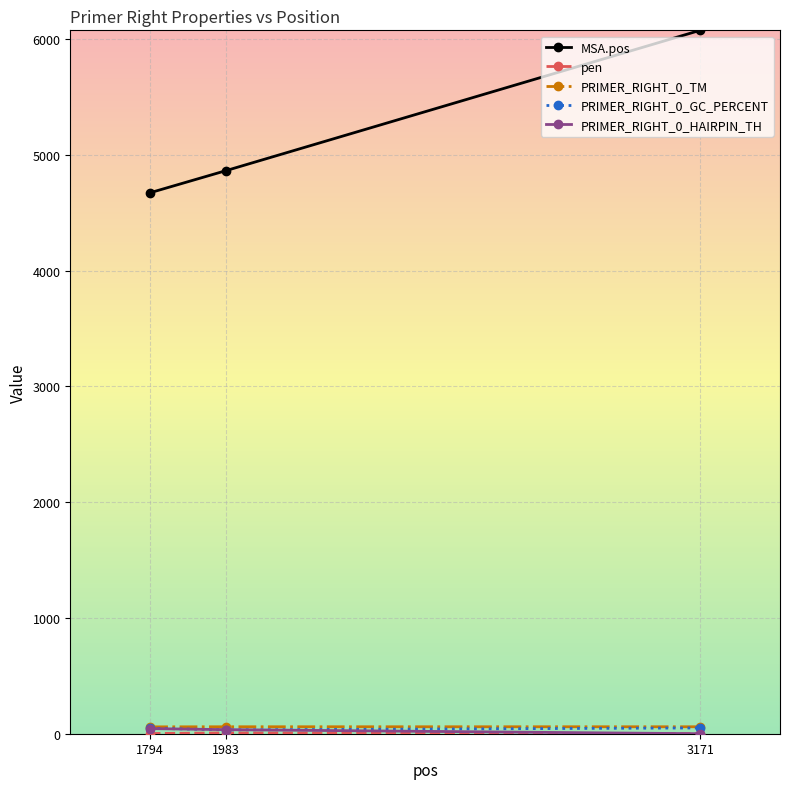

Is it true that MSA.pos equals 7646.8 at 1983?

False